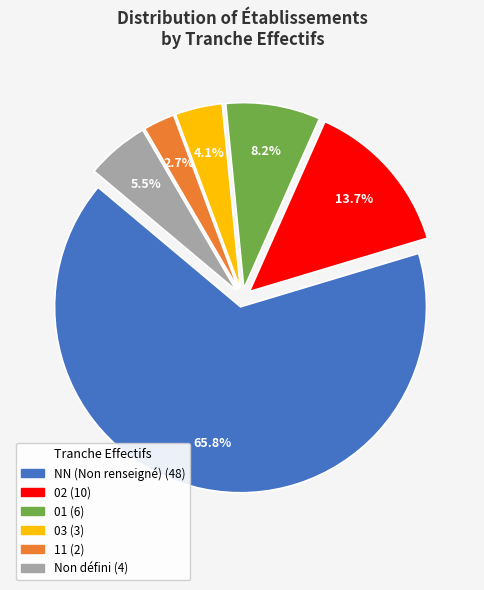

To the nearest percent, what is the average slice percentage?

17%